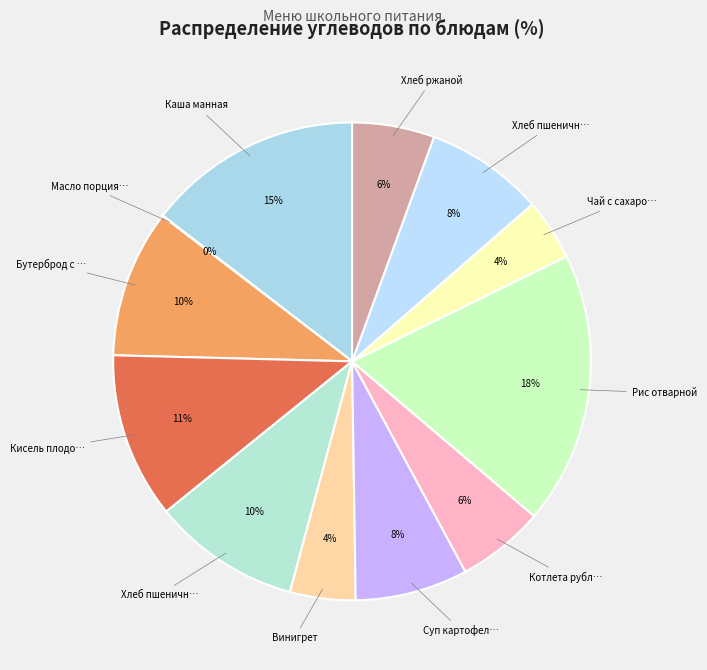

Which slice is the smallest?

Масло порциями